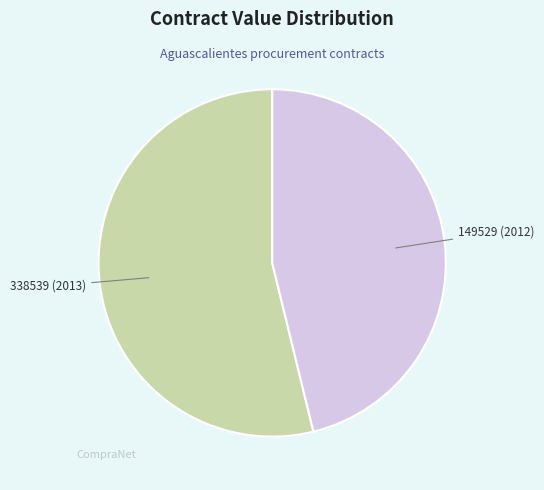

Is there any slice that represents more than half of the pie?

Yes